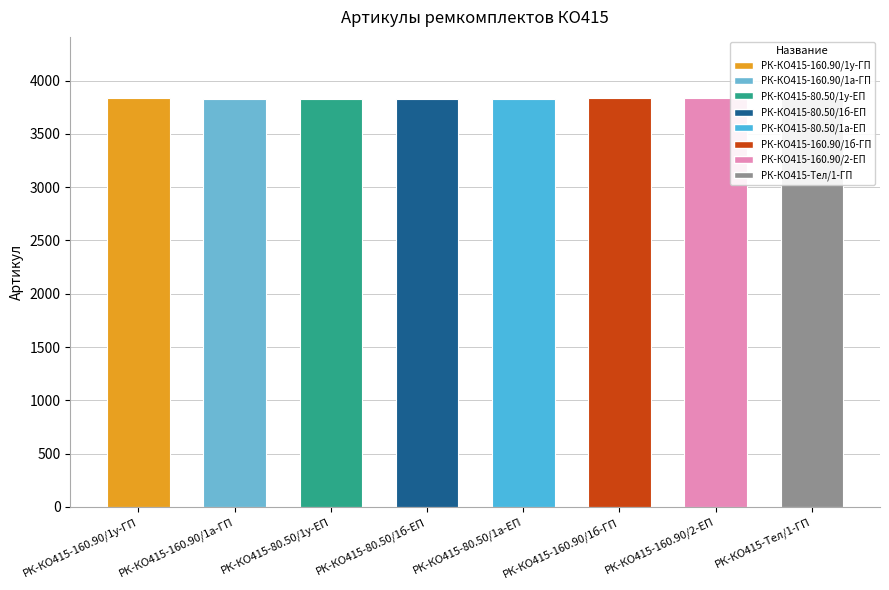

Reading right to left, extract all data points from this chart.

3836	3835	3833	3829	3830	3831	3832	3834